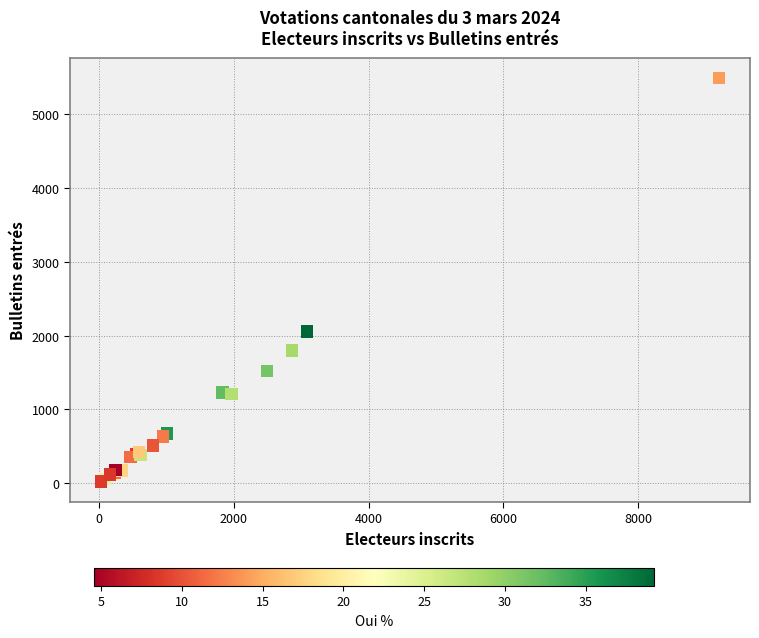

What Y value in the scatter plot is closest to 2756?

2057